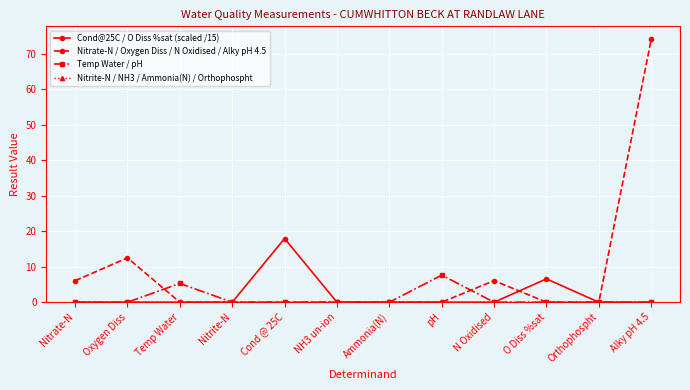

The value of Cond@25C / O Diss %sat (scaled /15) at NH3 un-ion is 7.0. True or false?

False